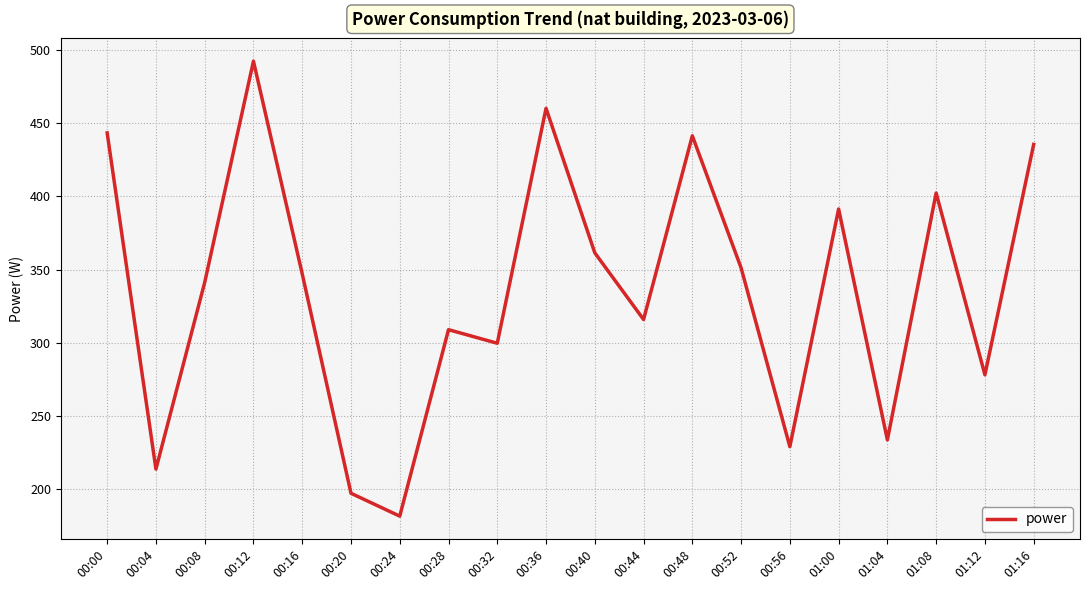

Which has a higher value, 00:56 or 01:04?

01:04